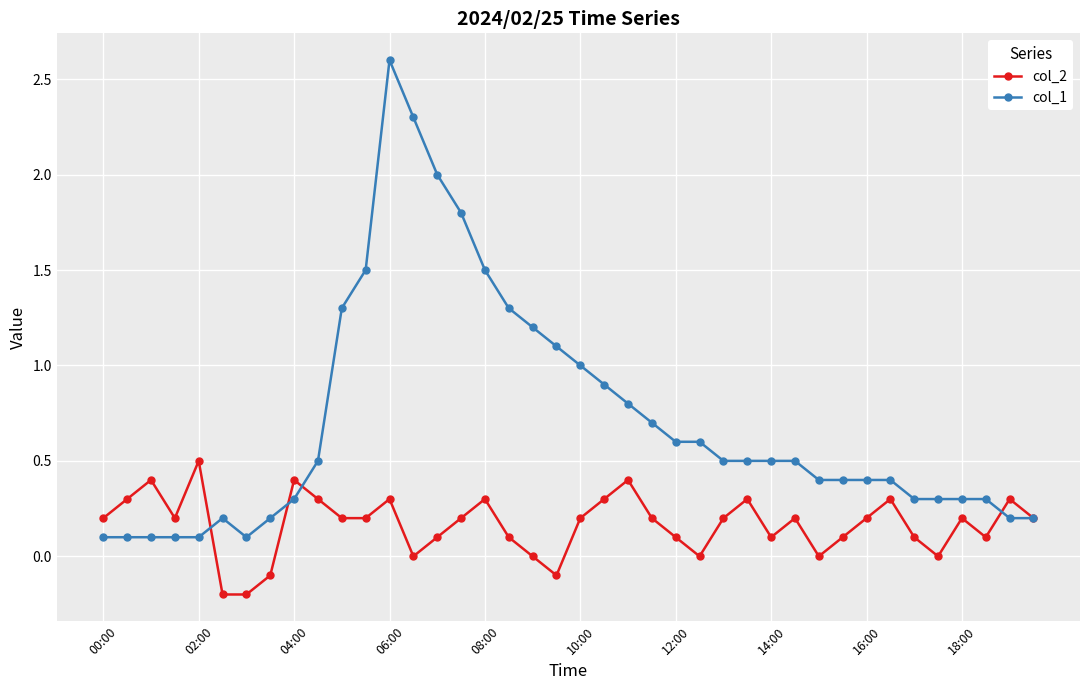

What is the maximum value shown in the chart?

2.6